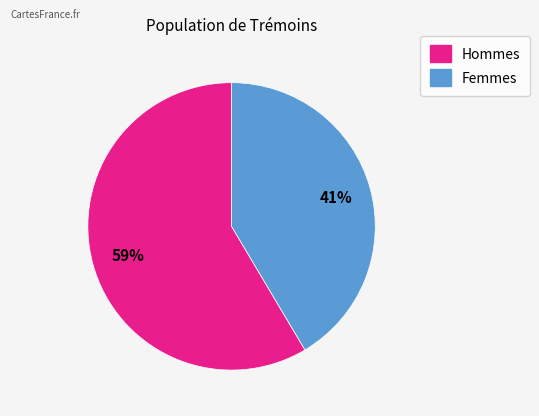

Do Hommes and Femmes together represent more than half of the pie?

Yes